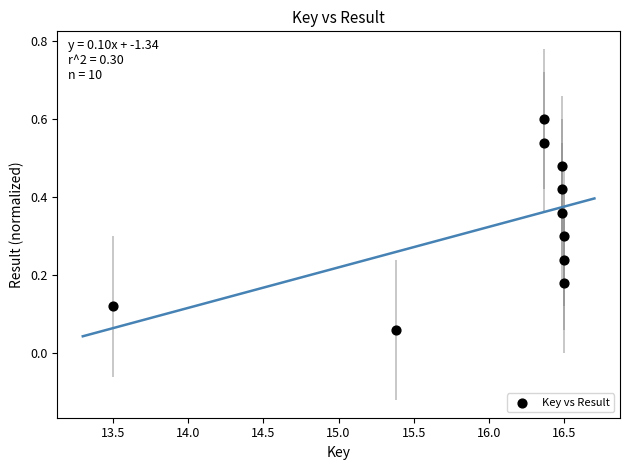

What is the range of X values (max minus min)?

3.0